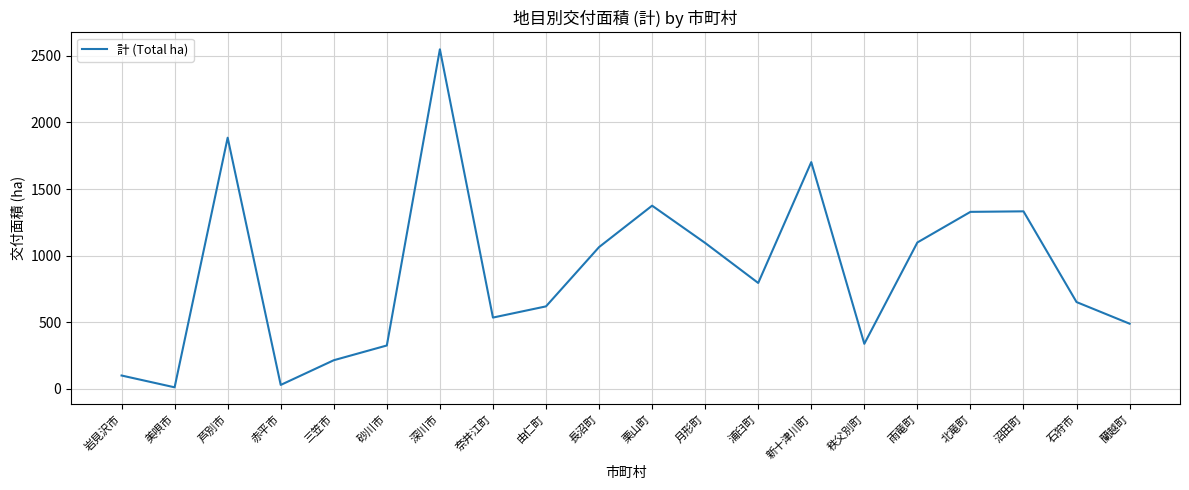

How many values are below 794?

10